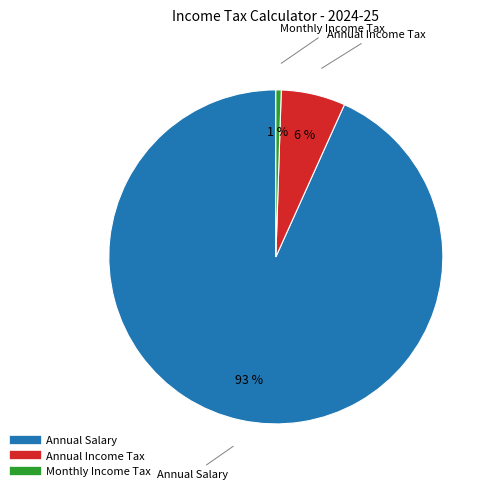

Does any single category account for the majority?

Yes